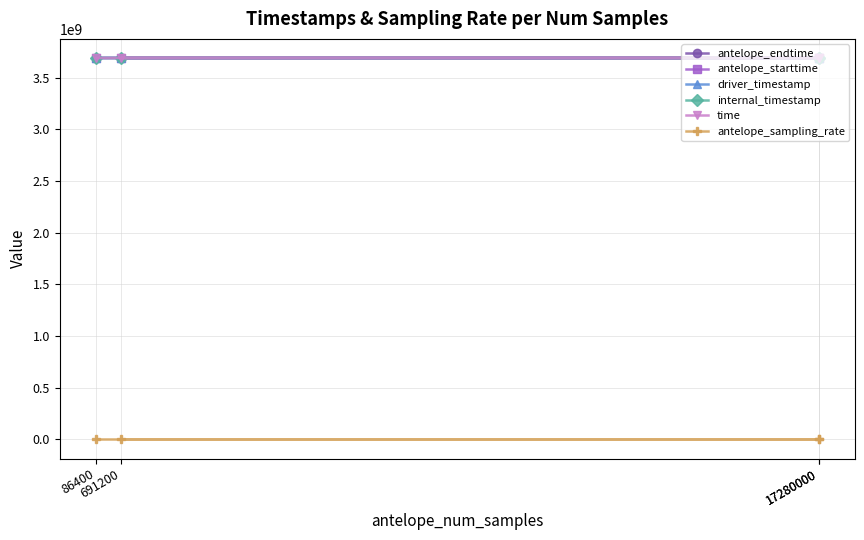

How many data points in antelope_endtime are above 3690489600?

1